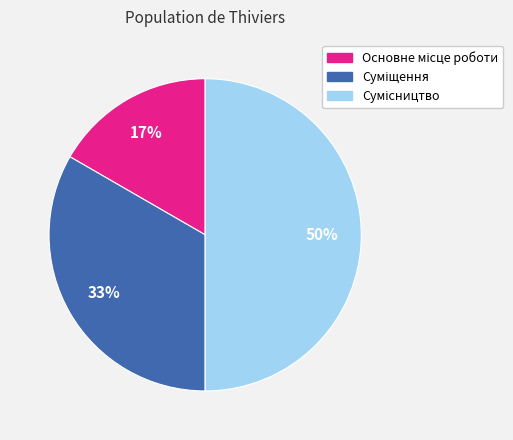

To the nearest percent, what is the difference between the largest and smallest slice percentages?

33%